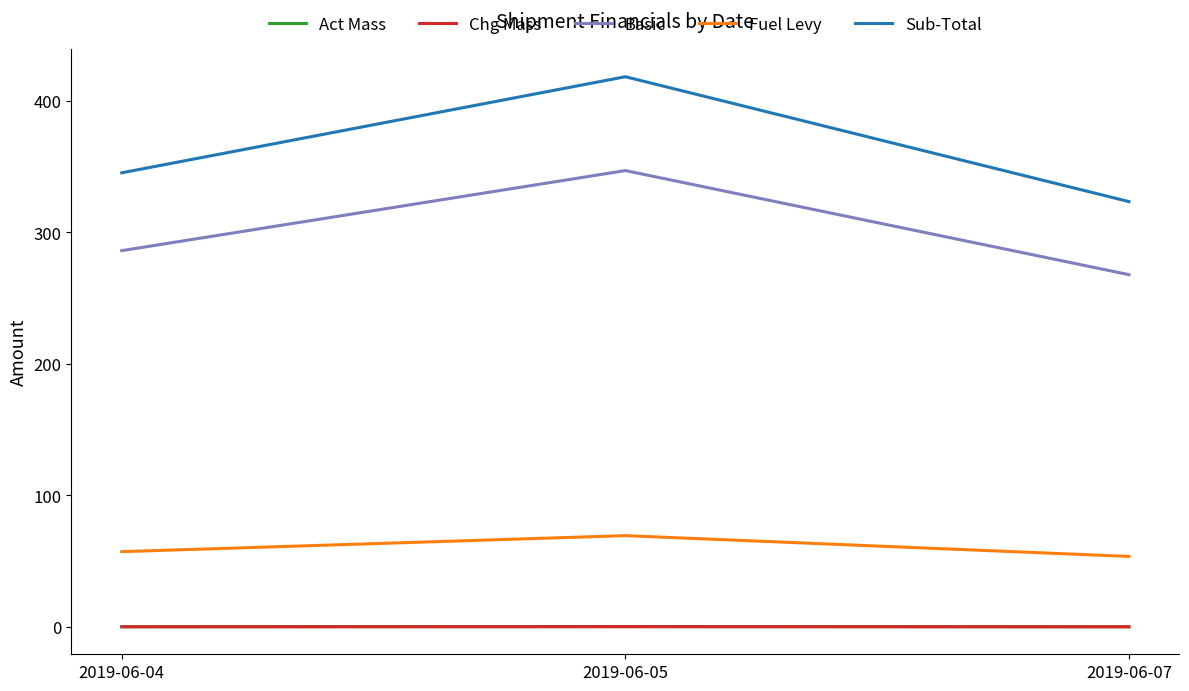

Does the chart have visible grid lines?

No